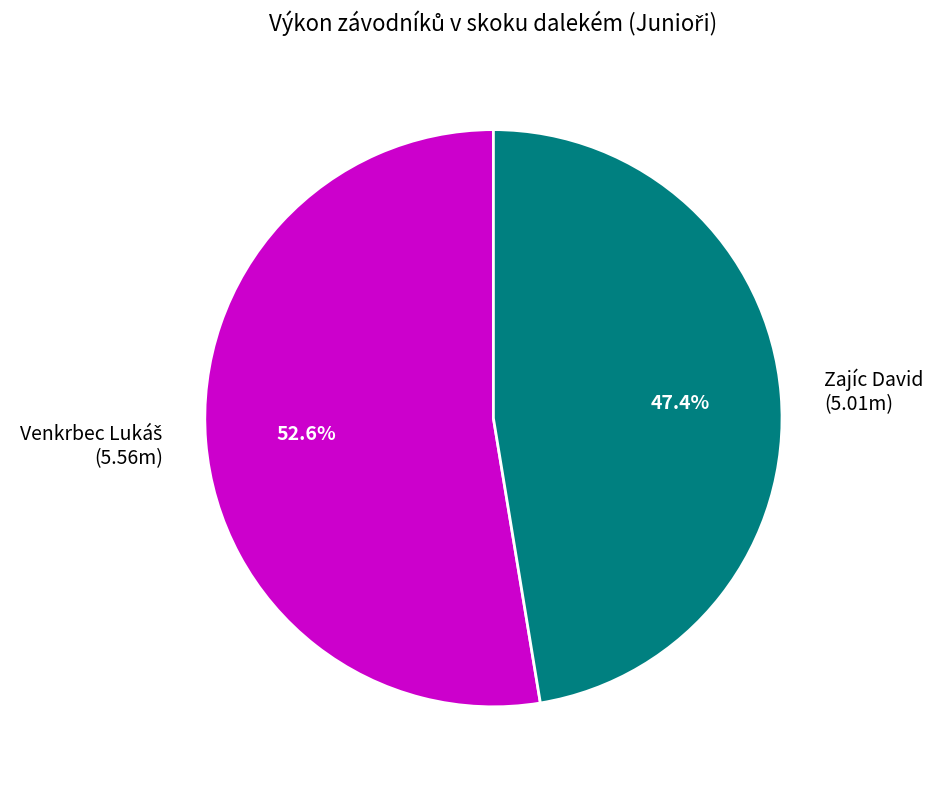

Is there a majority slice in this chart?

Yes